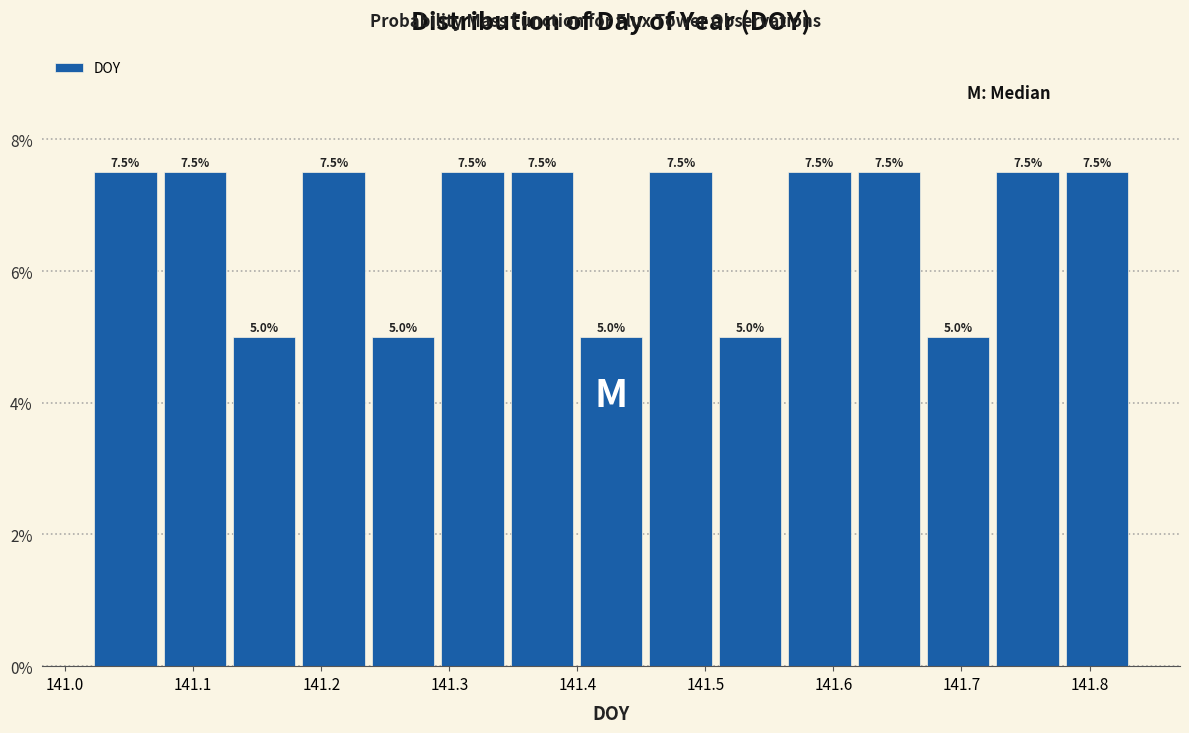

What is the height of the bar covering 141.62 to 141.67 on the x-axis? The bar edges are not printed on the chart, so give them approximately, as read against the axis.

7.5